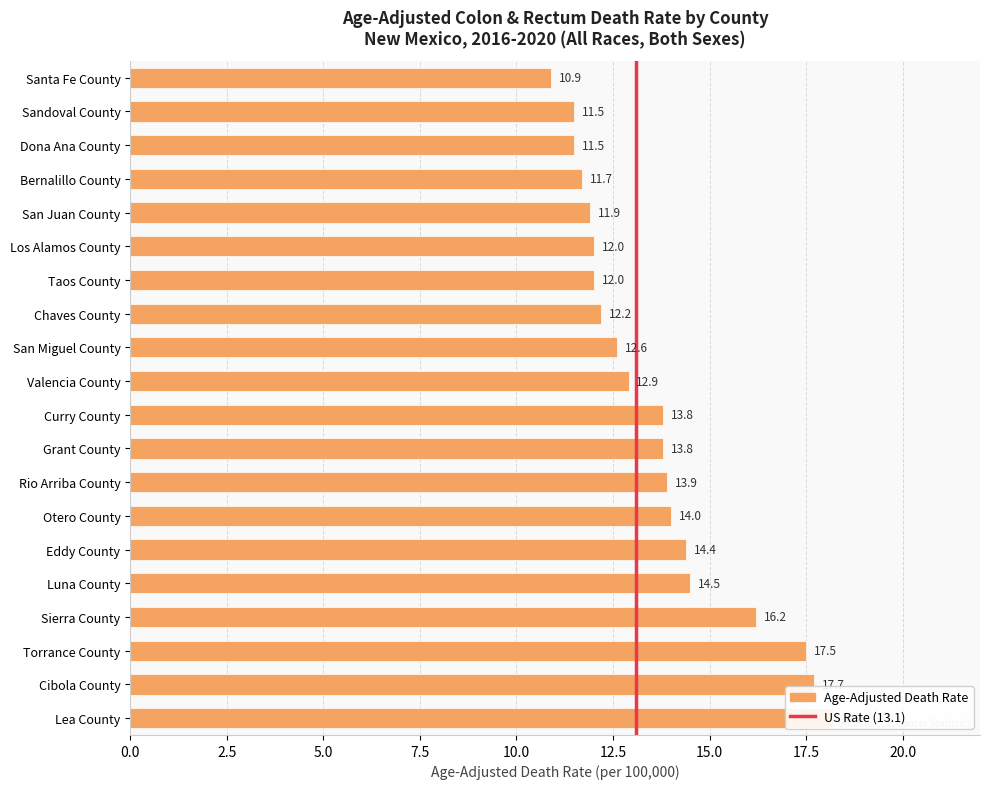

At which label is the value closest to 14?

Otero County